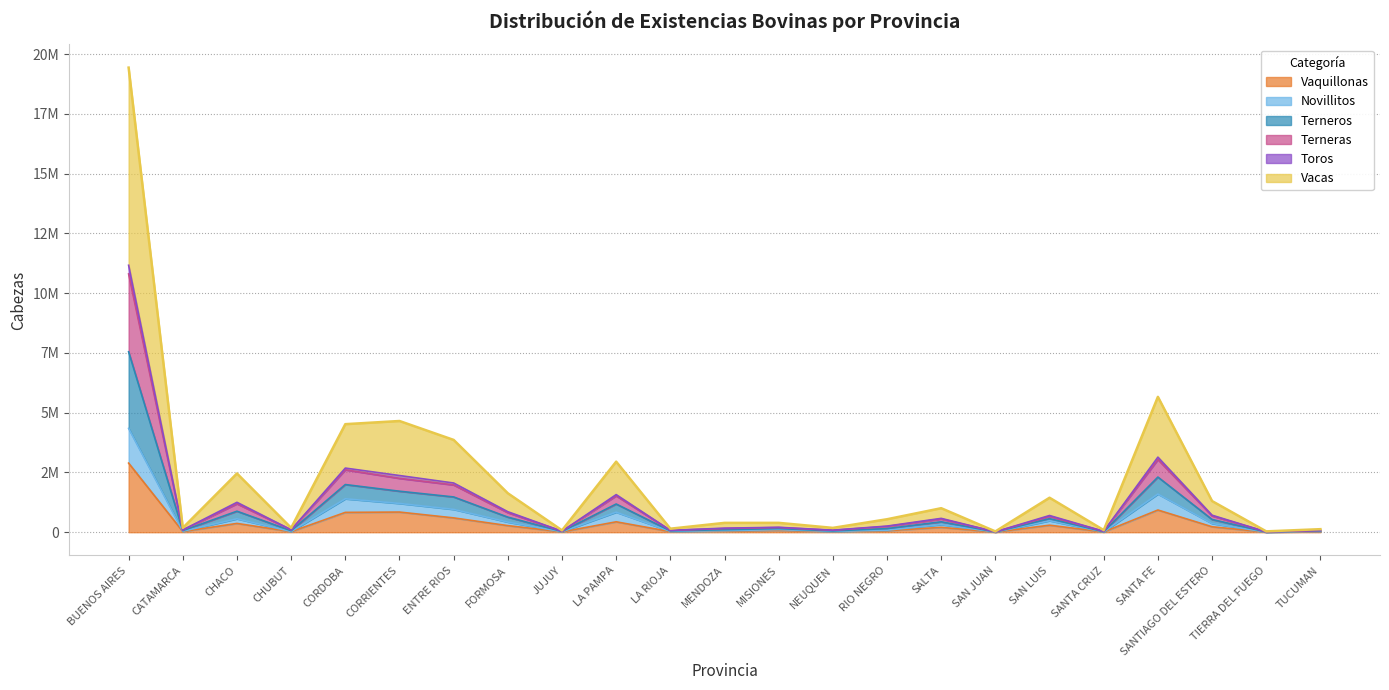

What is the label of the 22nd point from the left?

TIERRA DEL FUEGO